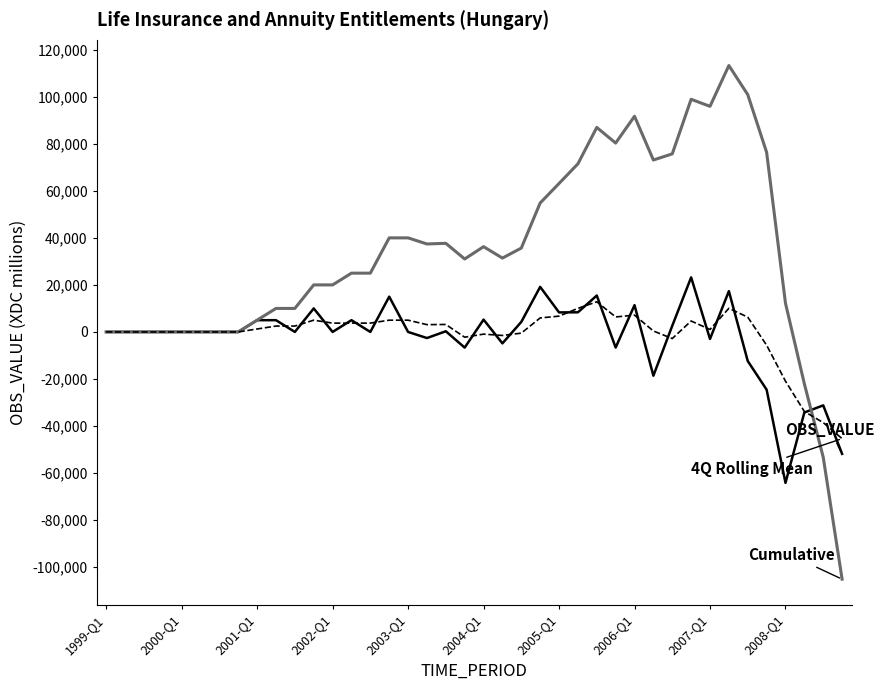

What is the maximum value shown in the chart?

113293.0